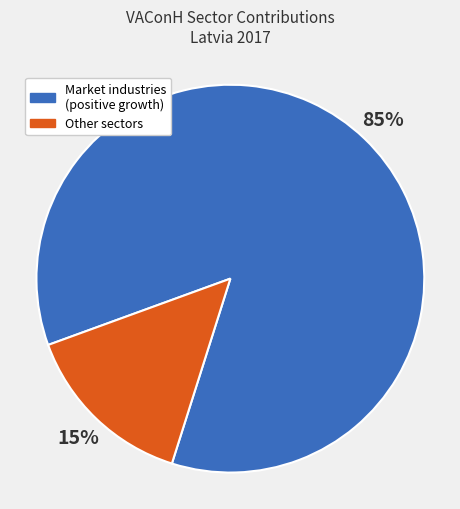

Do Other sectors and Market industries (positive growth) together represent more than half of the pie?

Yes